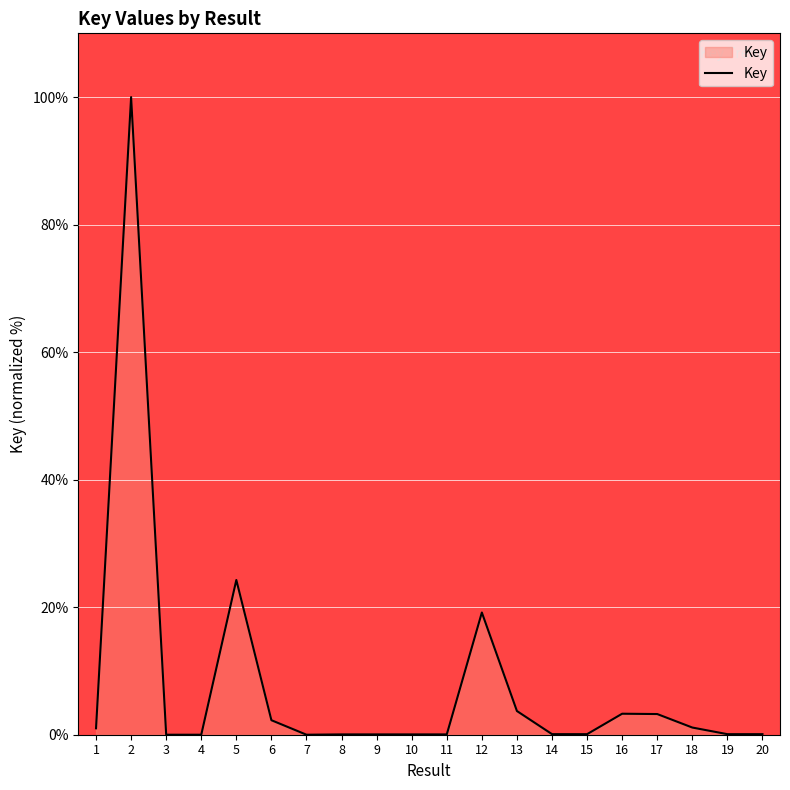

What is the difference between the maximum and minimum values?

100.0